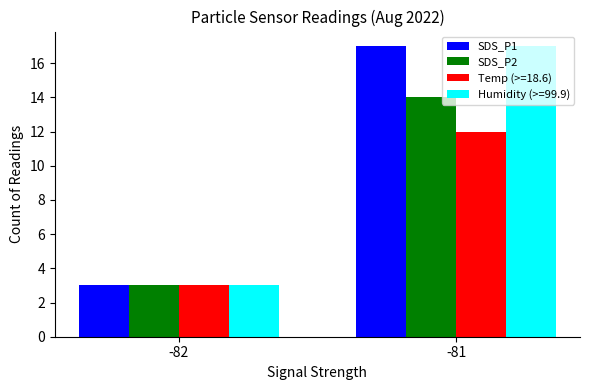

The SDS_P2 series shows 14 at -81. True or false?

True